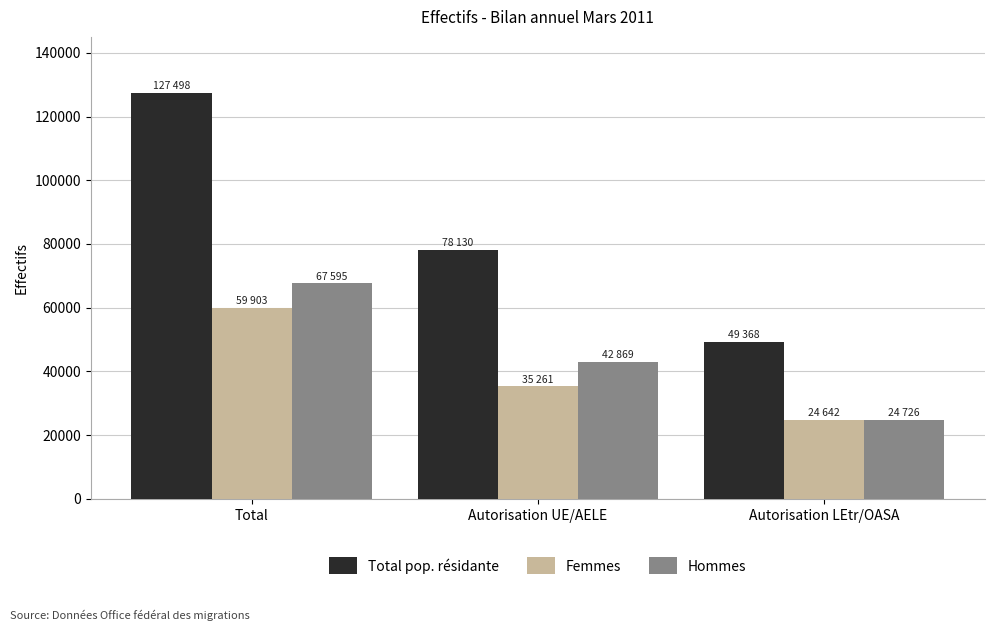

How many groups of bars are there?

3